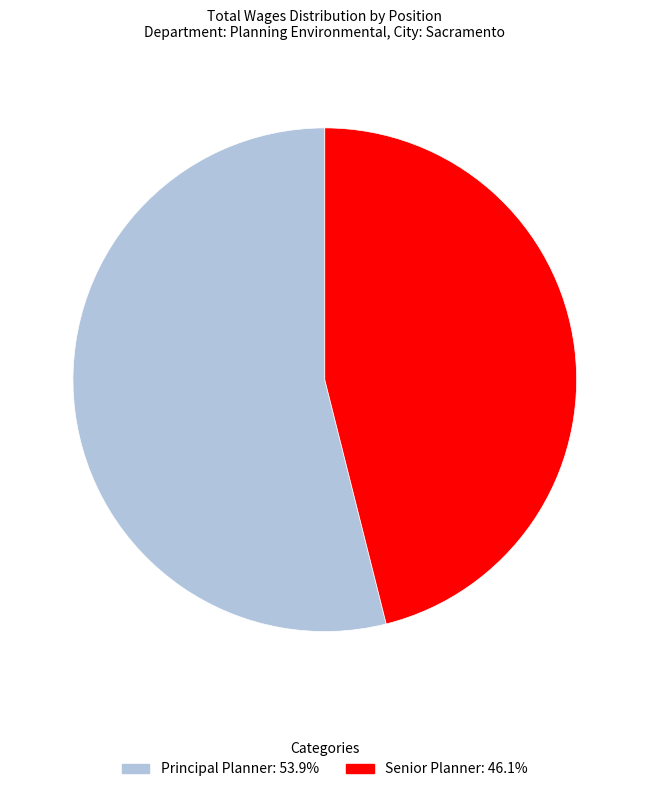

Which has a higher value, Principal Planner or Senior Planner?

Principal Planner